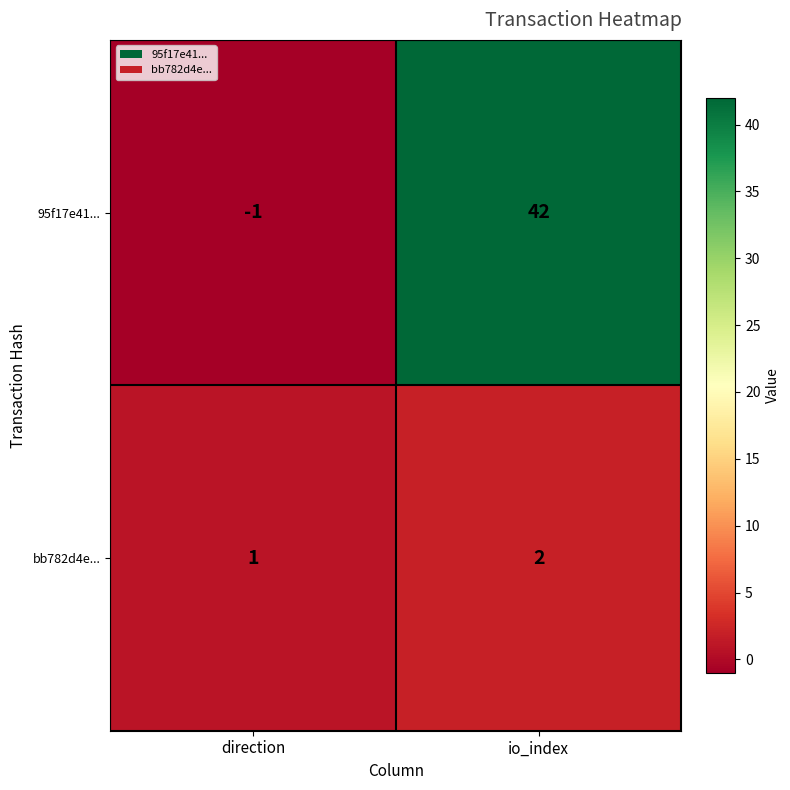

Reading left to right, list all the values displayed in this chart.

95f17e41...: direction=-1	io_index=42
bb782d4e...: direction=1	io_index=2